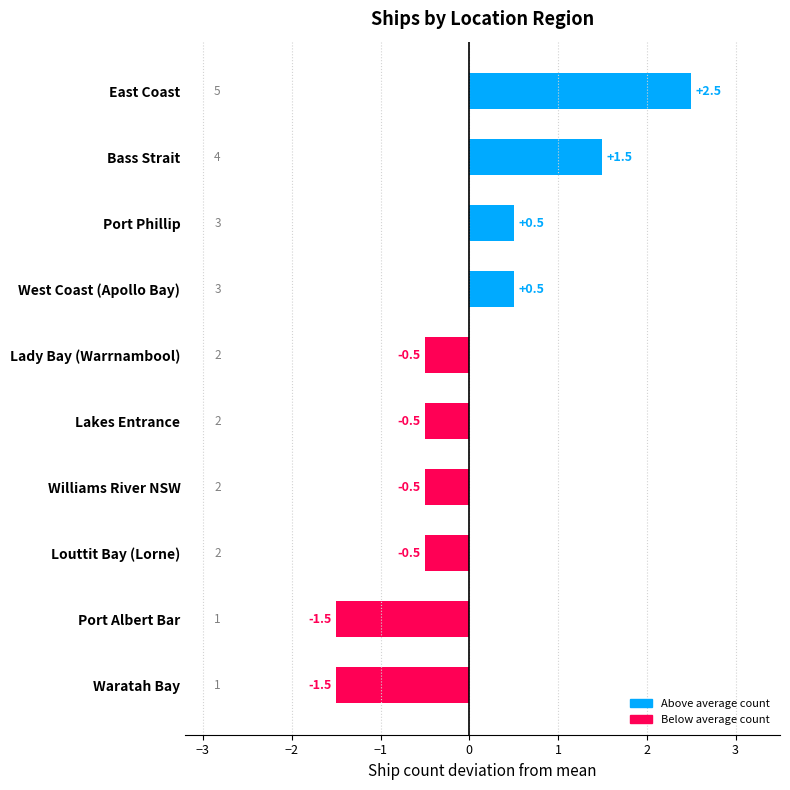

Which label corresponds to the largest value in the chart?

East Coast